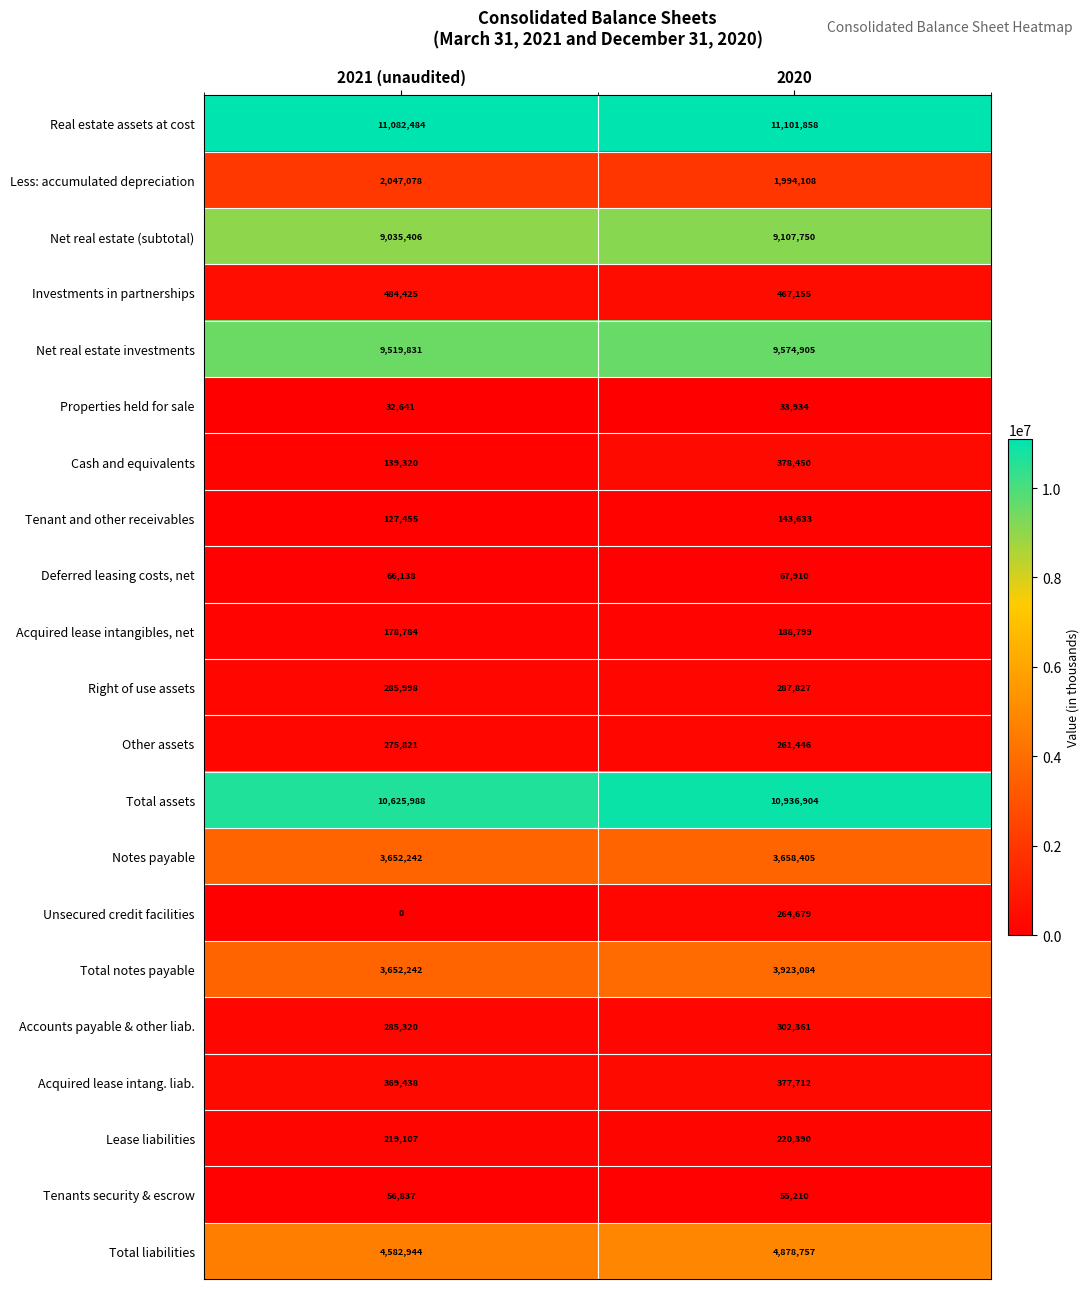

Which series has the largest total across all categories?

Real estate assets at cost